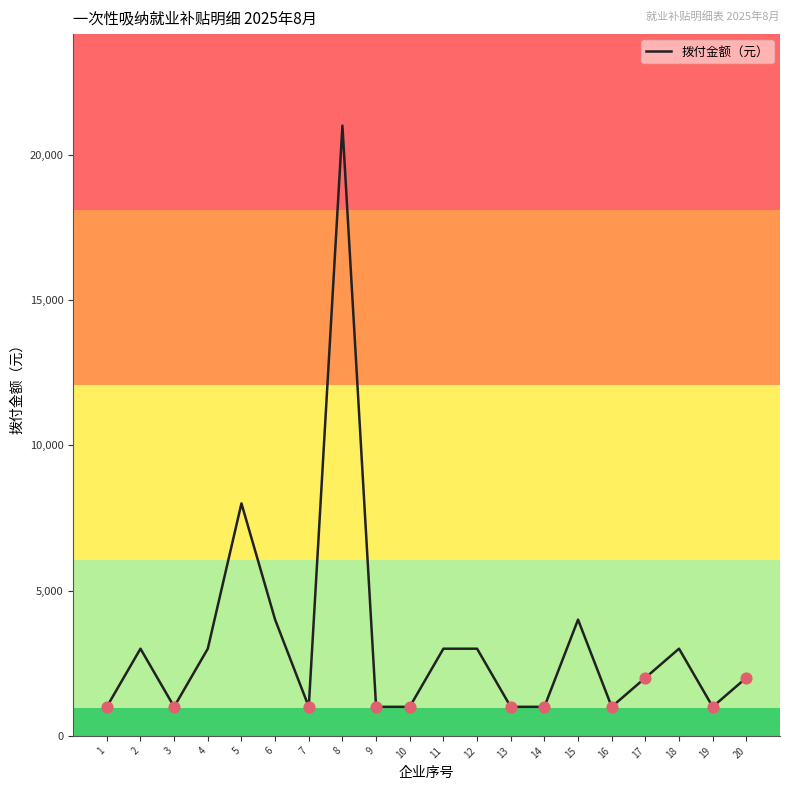

Which has a higher value, 14 or 20?

20